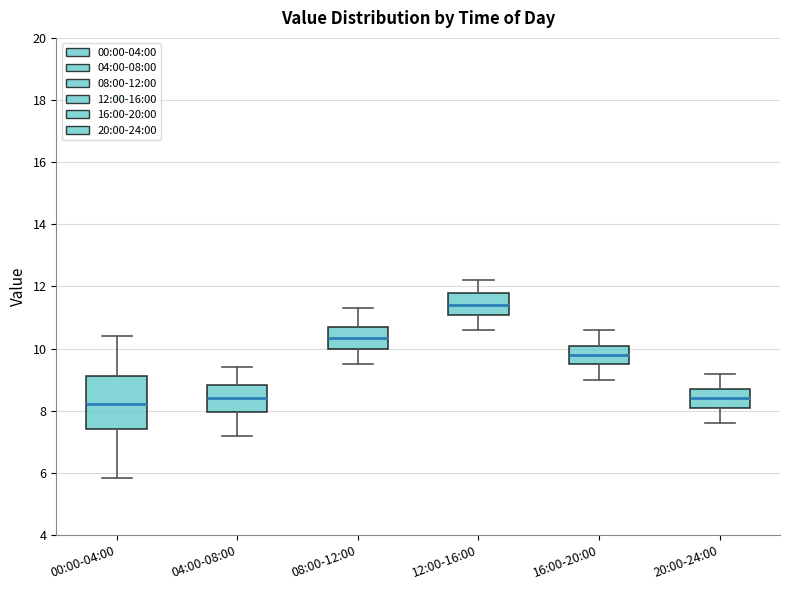

Which box is the tallest, from its lower edge to its upper edge?

00:00-04:00